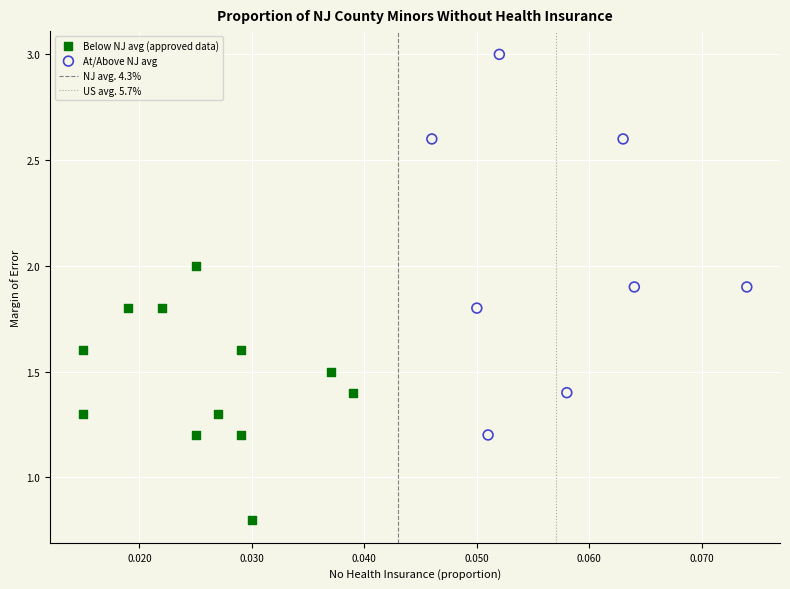

Which series has the largest Y range (max minus min)?

At/Above NJ avg